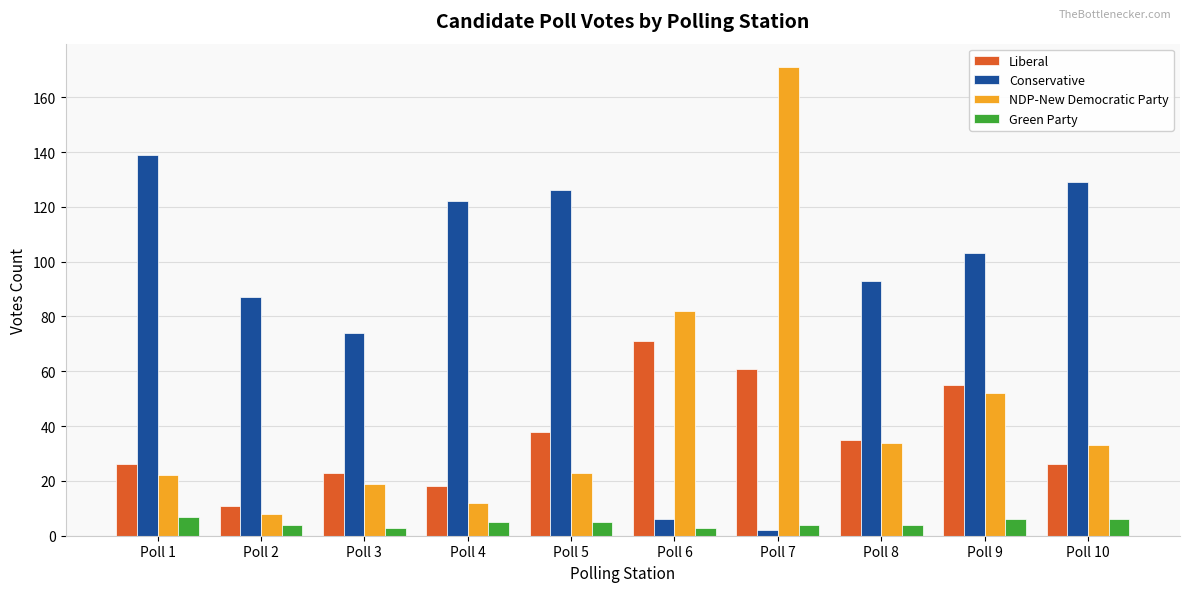

How many groups of bars are there?

10